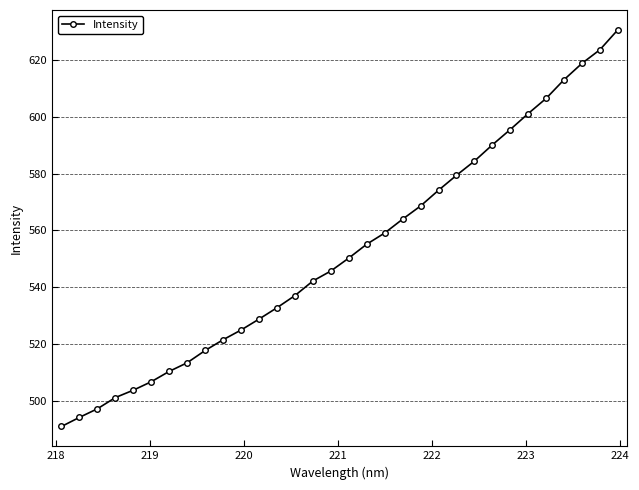

What is the difference between the maximum and second lowest values?

136.6